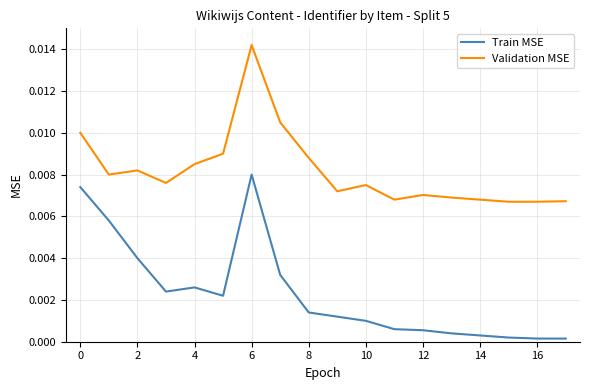

Which series has the largest range (max minus min)?

Train MSE